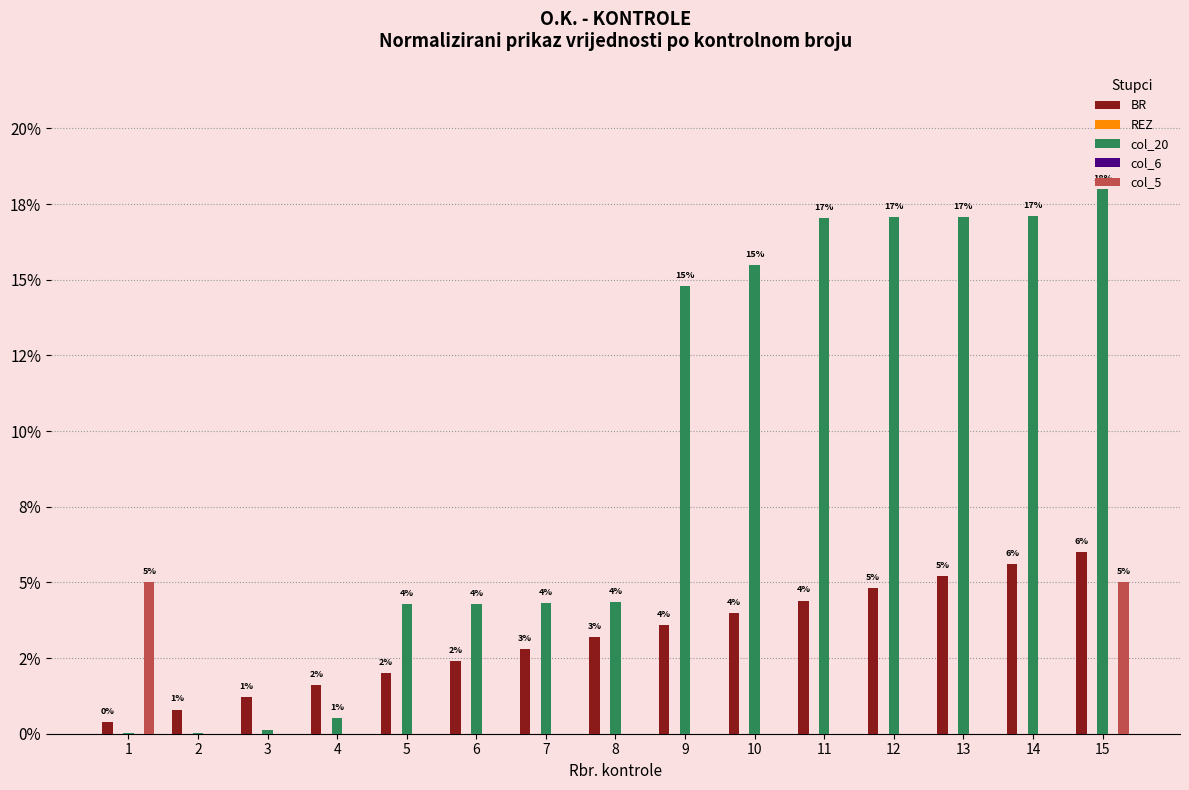

At how many categories does at least one series exceed 7?

7